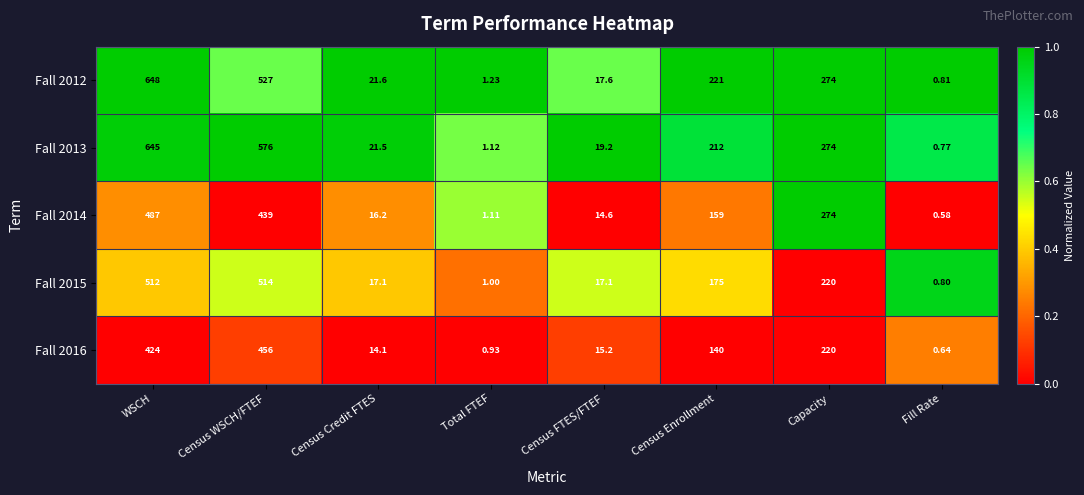

Where does the Fall 2012 series first go above 221?

WSCH